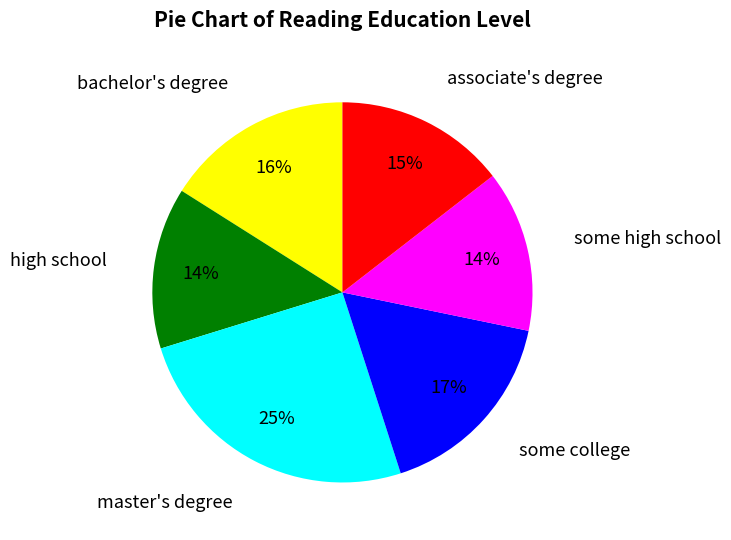

Combined, do some college and high school account for over 50%?

No